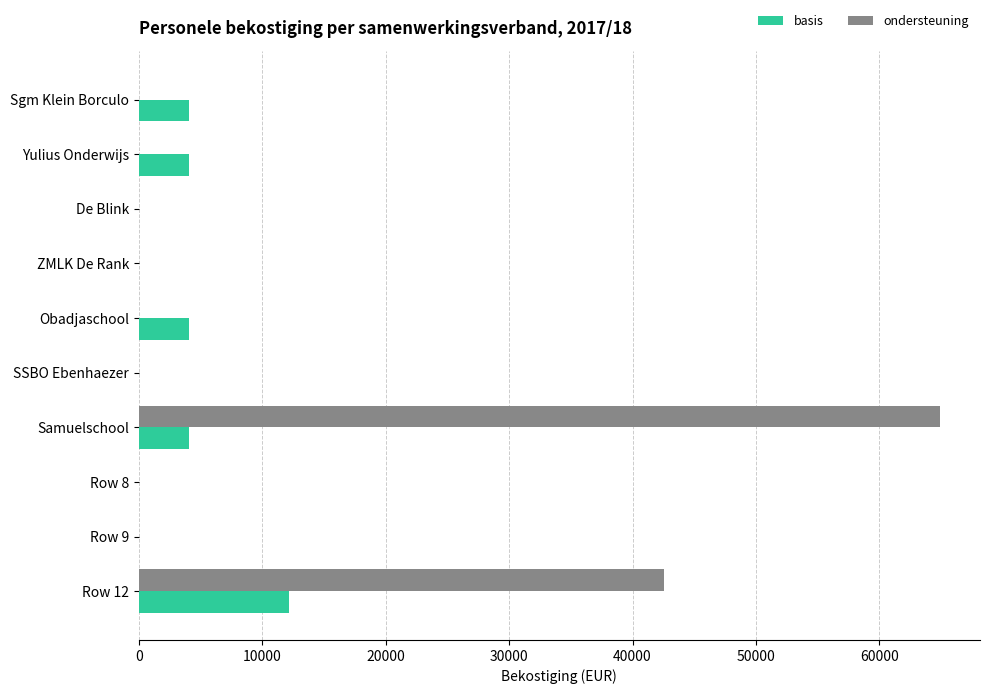

The basis series shows 0.0 at ZMLK De Rank. True or false?

True